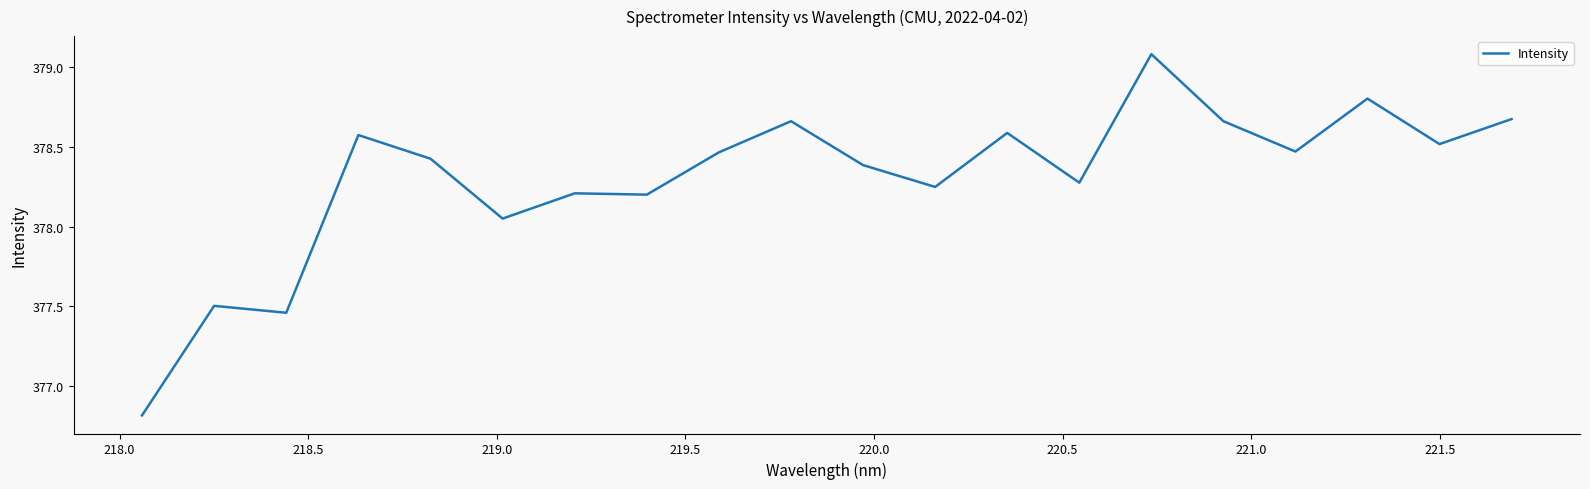

What is the smallest value displayed?

376.8